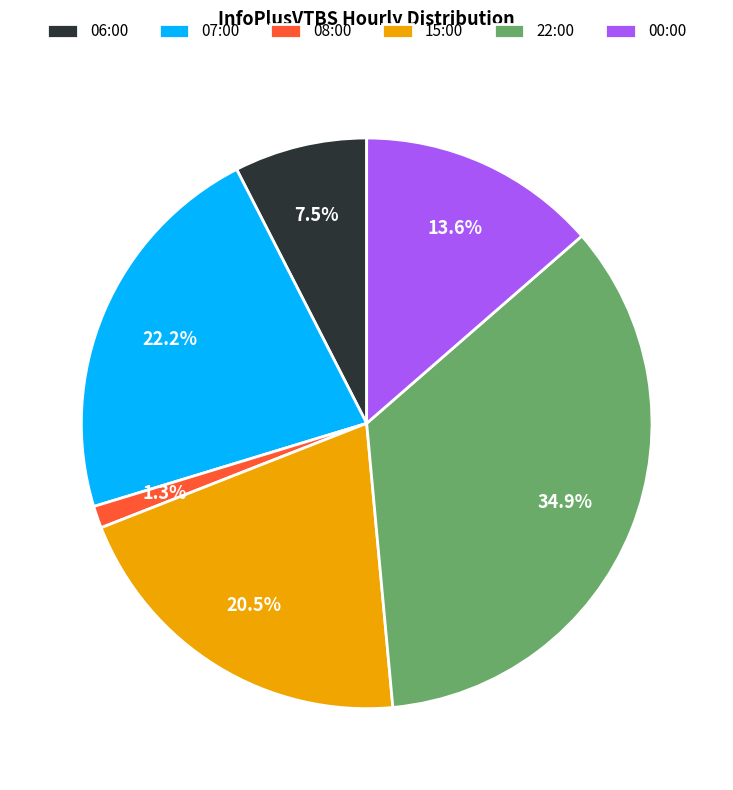

Is there a majority slice in this chart?

No